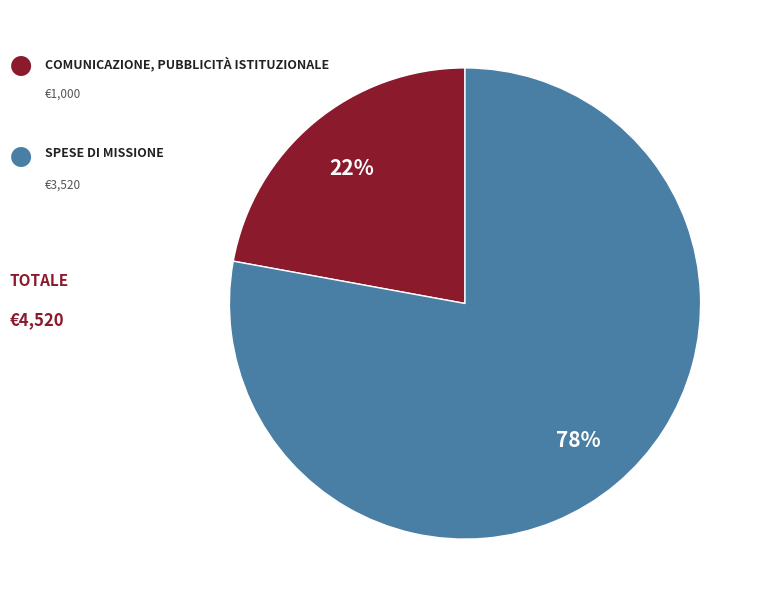

To the nearest percent, what is the difference between the largest and smallest slice percentages?

56%